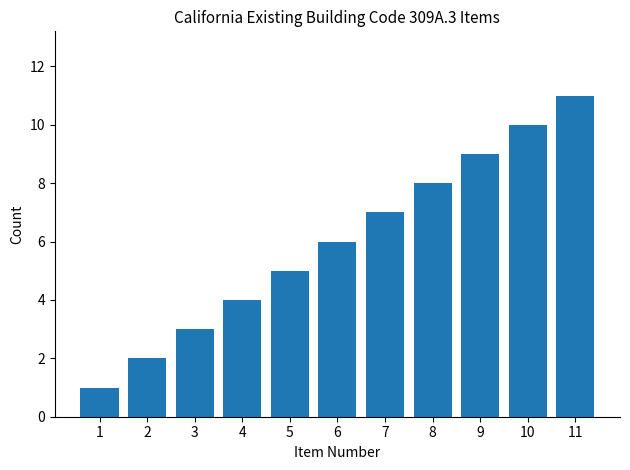

How many series are shown in this chart?

1